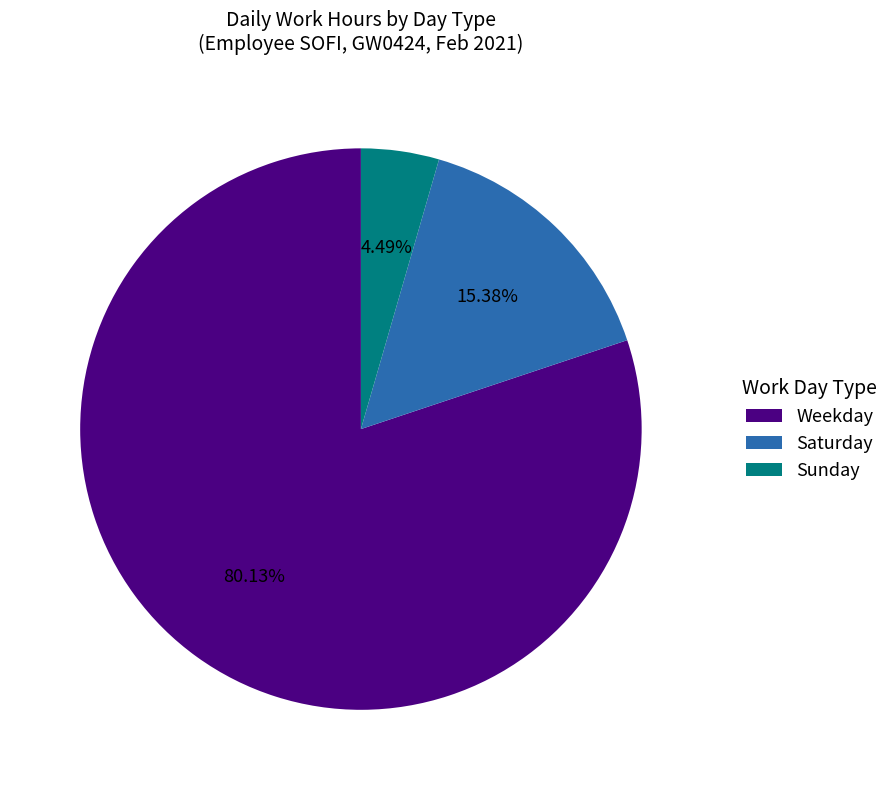

Rank the categories by value from lowest to highest.

Sunday, Saturday, Weekday